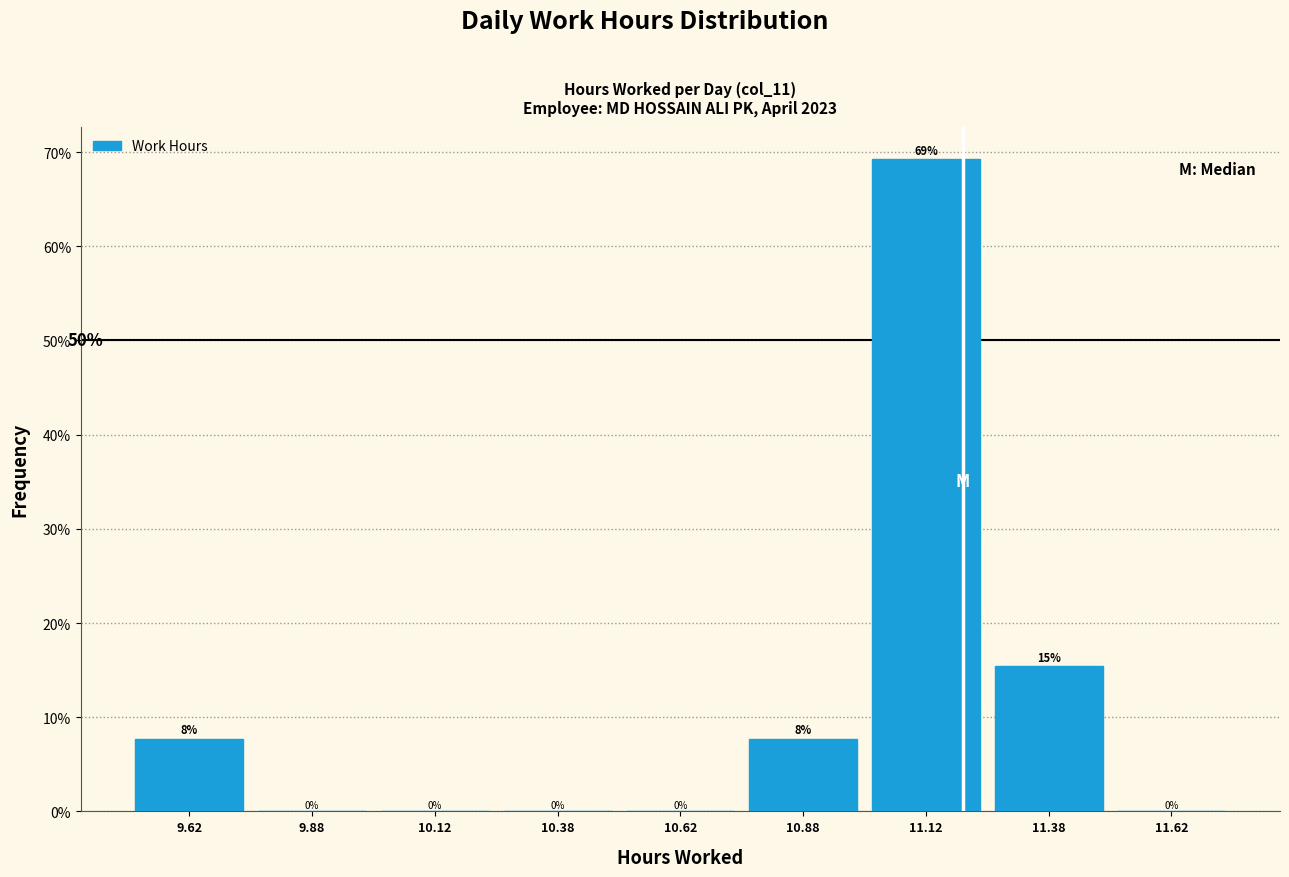

Over which range of the x-axis is the bar tallest?

11.00 to 11.25